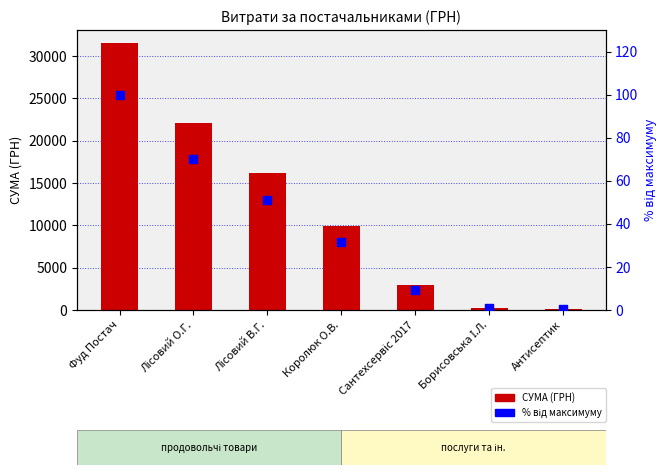

At which category is the sum across all series the highest?

Фуд Постач